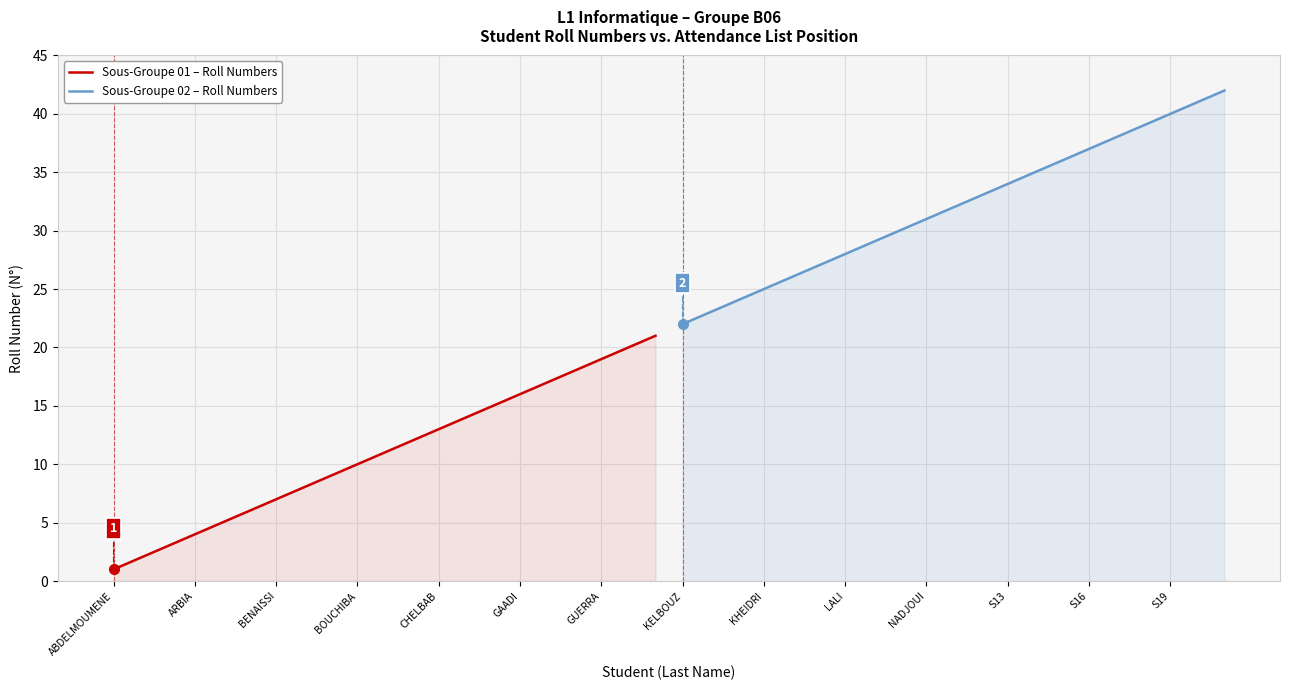

True or false: Sous-Groupe 02 – Roll Numbers and Sous-Groupe 01 – Roll Numbers intersect in this chart.

False